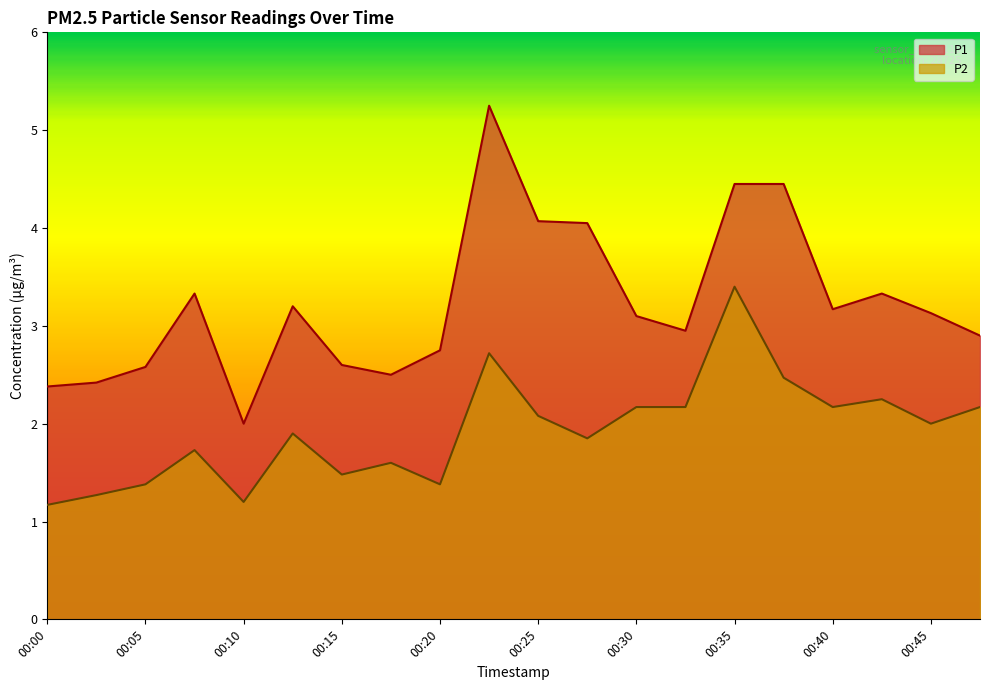

What is the sum of all P1 values?

64.6